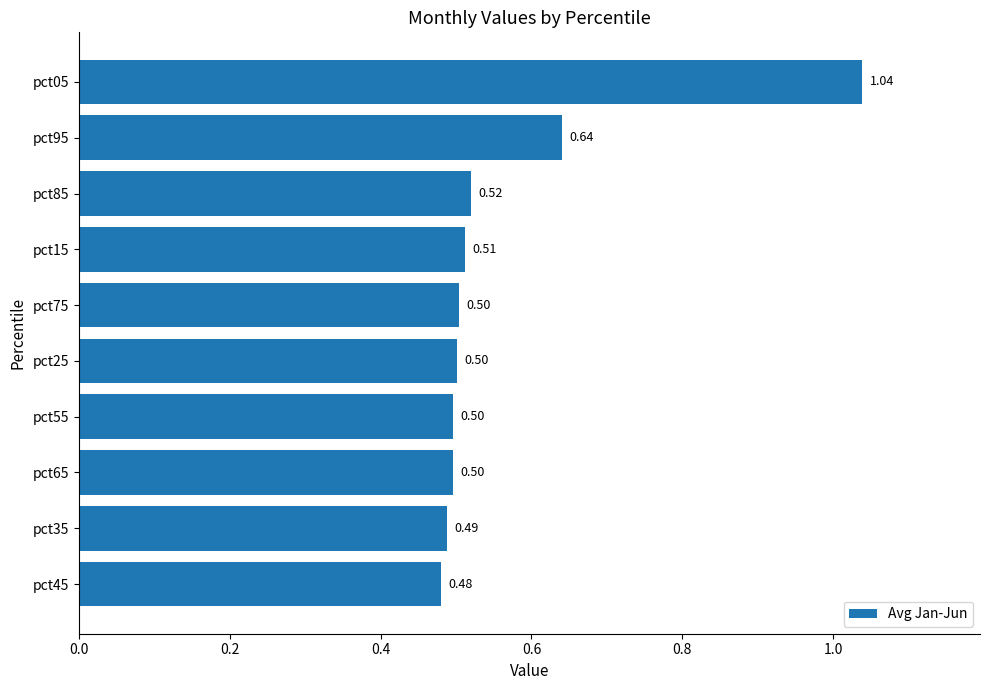

Which has a higher value, pct95 or pct55?

pct95